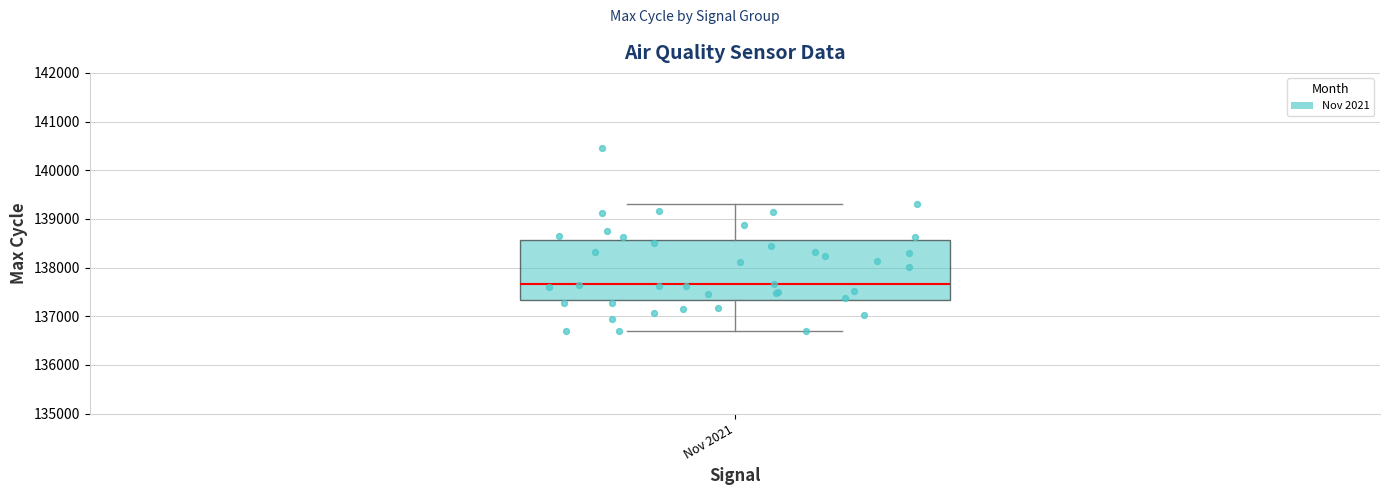

Read this box plot against the y-axis: the position of the median line, the range covered by the box, and the ends of both whiskers. The values are not printed on the chart, so give them approximately, as read against the axis.

median 137700, box 137300 to 138600, whiskers 136700 to 139300